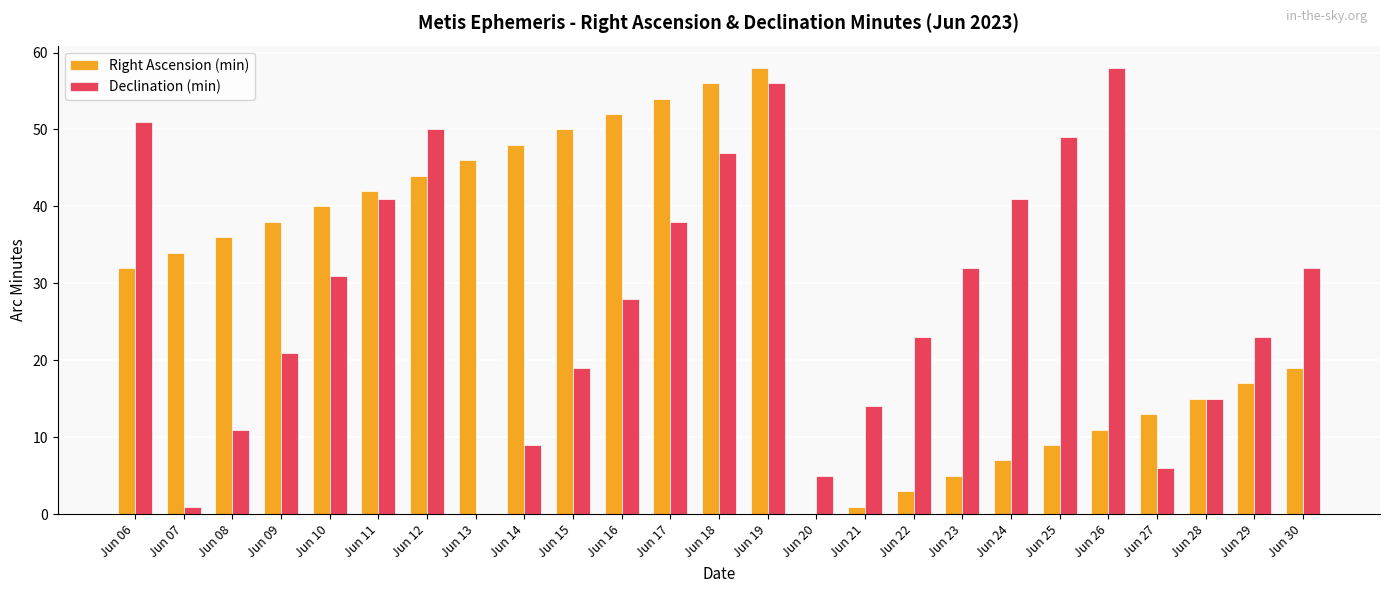

Where does the Declination (min) series first go above 28?

Jun 06